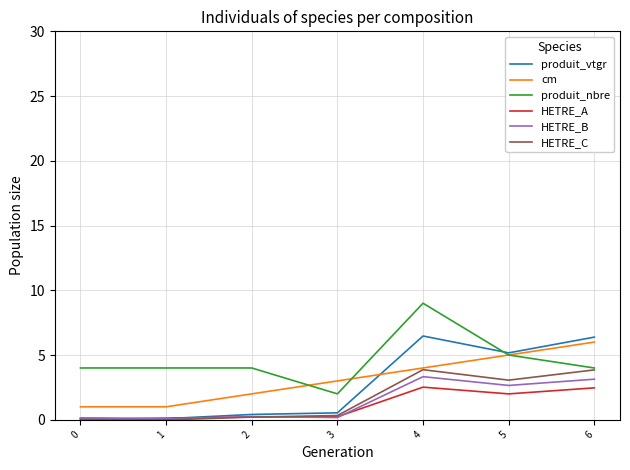

Read the HETRE_C value at 6.

3.9